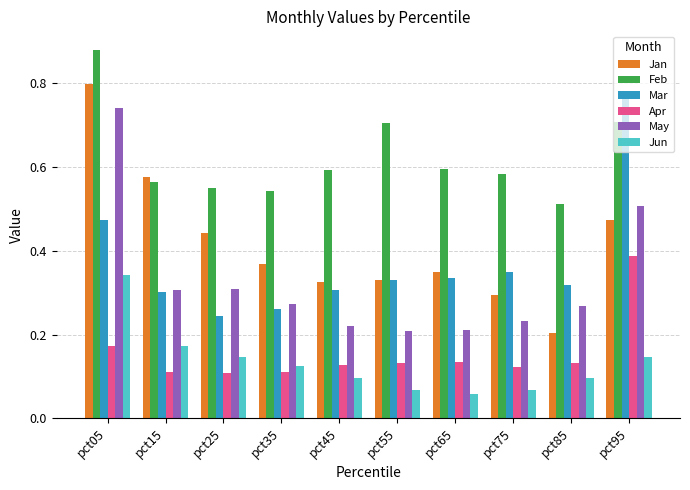

Which label corresponds to the smallest value in the chart?

pct65